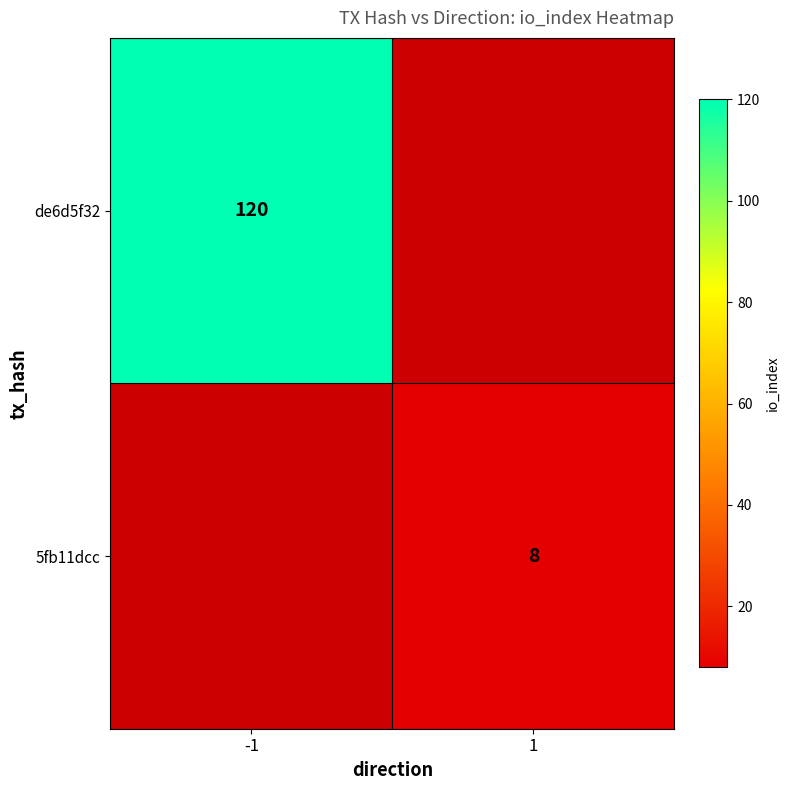

The value of de6d5f32 at -1 is 120. True or false?

True